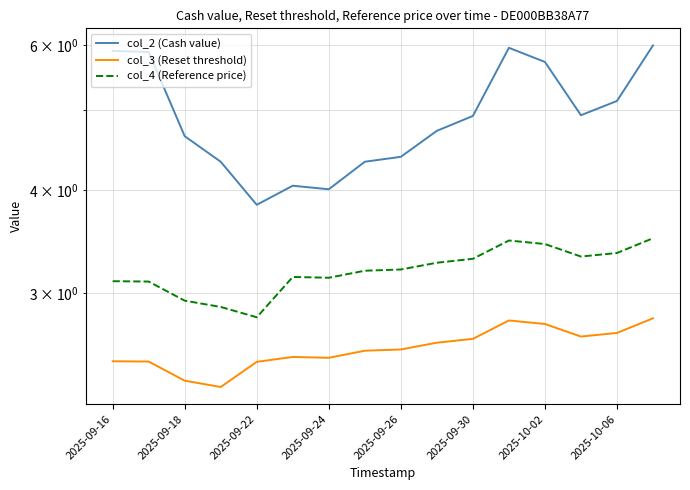

How many interior local valleys does the col_4 (Reference price) series have?

3